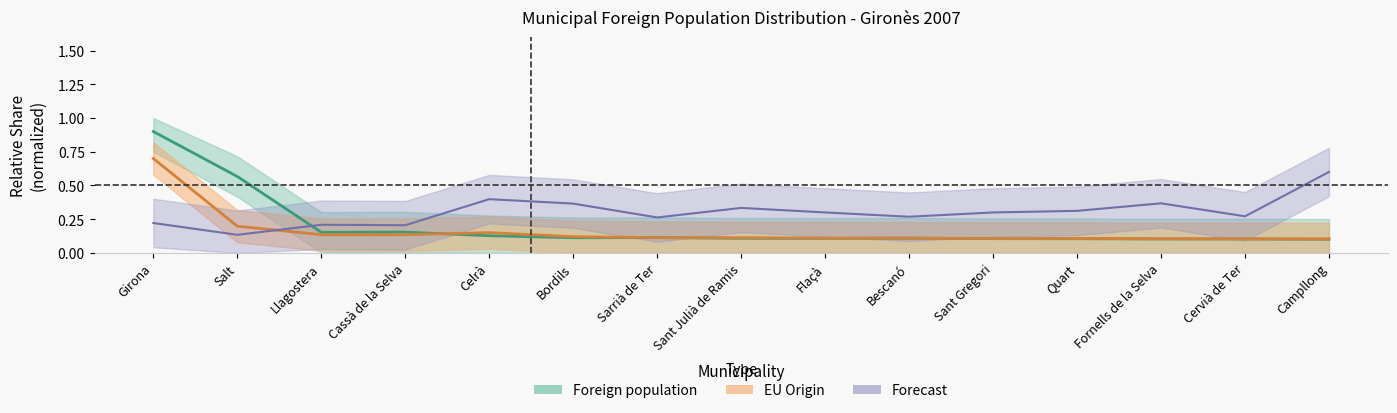

Does the chart display data point markers on the line(s)?

No